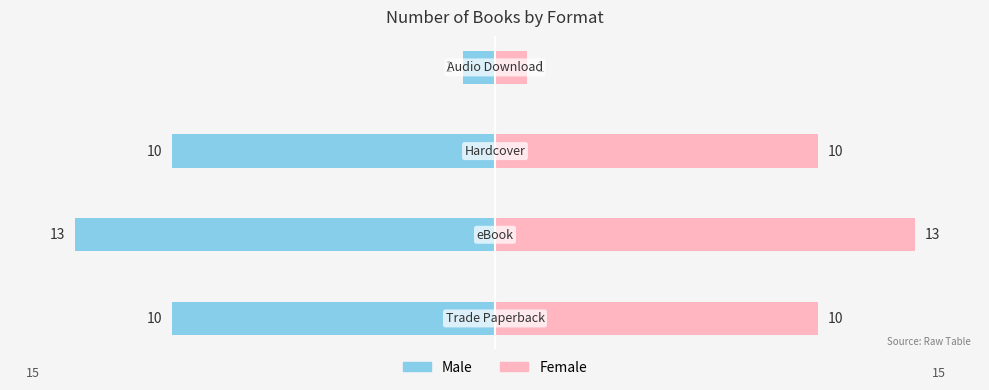

Reading right to left, list all the values displayed in this chart.

Male: 0=-1	−5=-10	−10=-13	−15=-10
Female: 0=1	−5=10	−10=13	−15=10